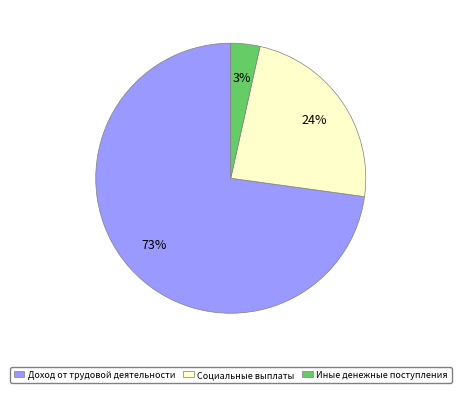

Between Доход от трудовой деятельности and Социальные выплаты, which is larger?

Доход от трудовой деятельности